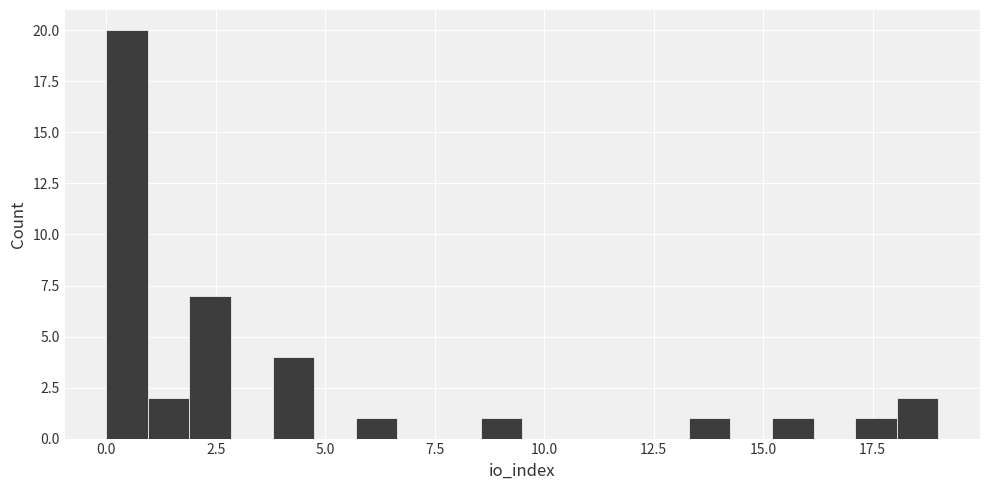

Around what value on the x-axis is the tallest bar? Give the approximate position of its centre, as read against the axis.

0.5